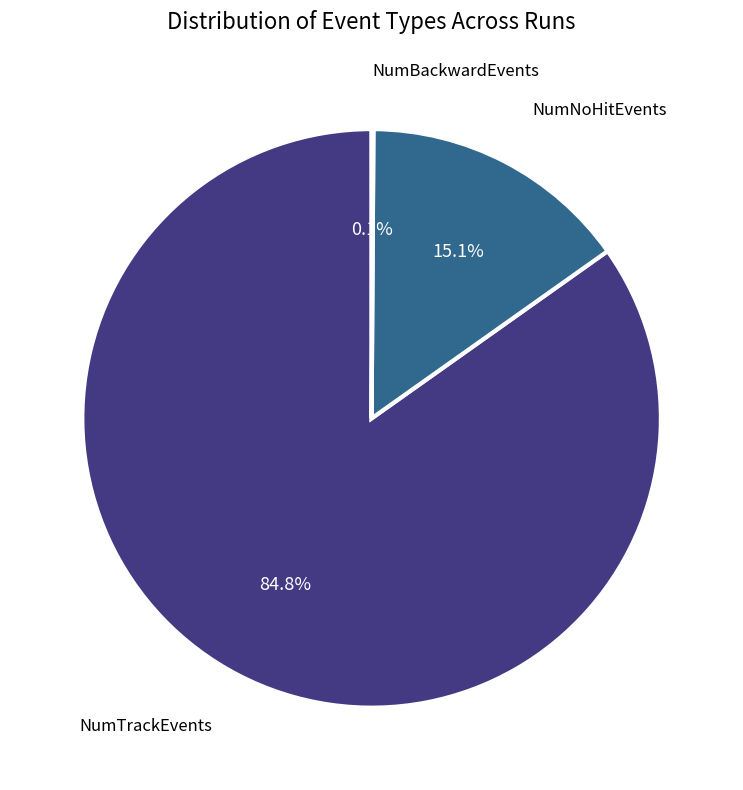

What is the largest slice in the pie chart?

NumTrackEvents